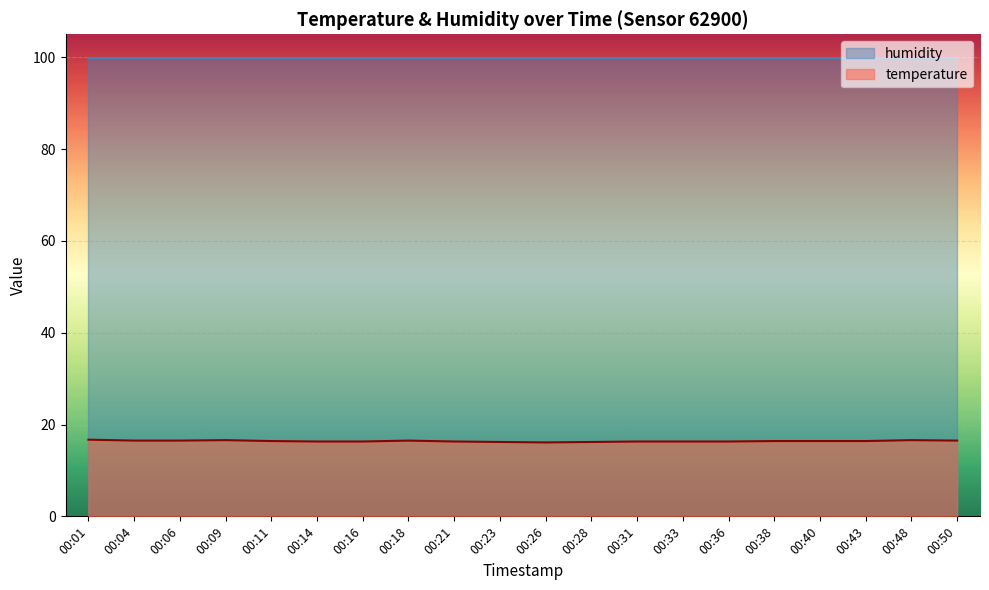

Reading right to left, extract all data points from this chart.

16.5	16.6	16.4	16.4	16.4	16.3	16.3	16.3	16.2	16.1	16.2	16.3	16.5	16.3	16.3	16.4	16.6	16.5	16.5	16.7